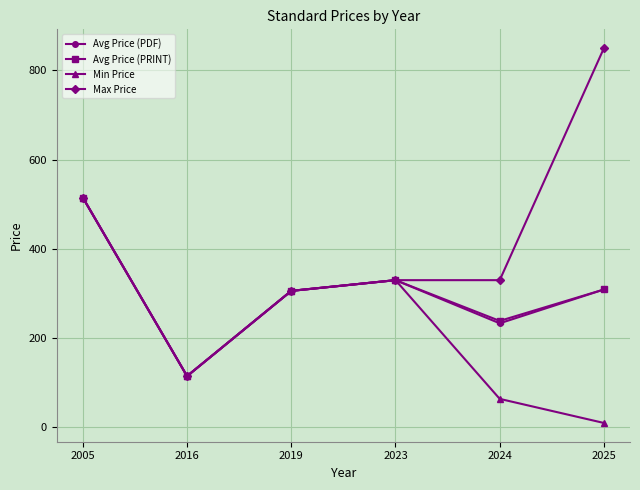

What is the difference between the Min Price values at 2023 and 2025?

320.0